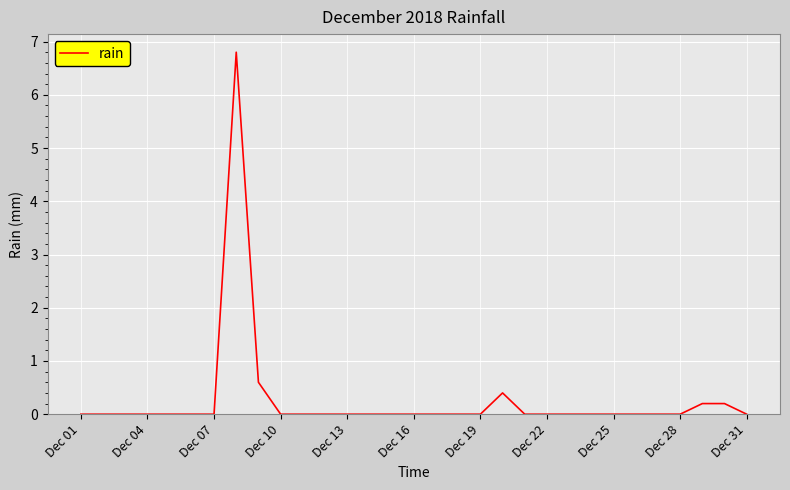

Count the number of categories in the chart.

31